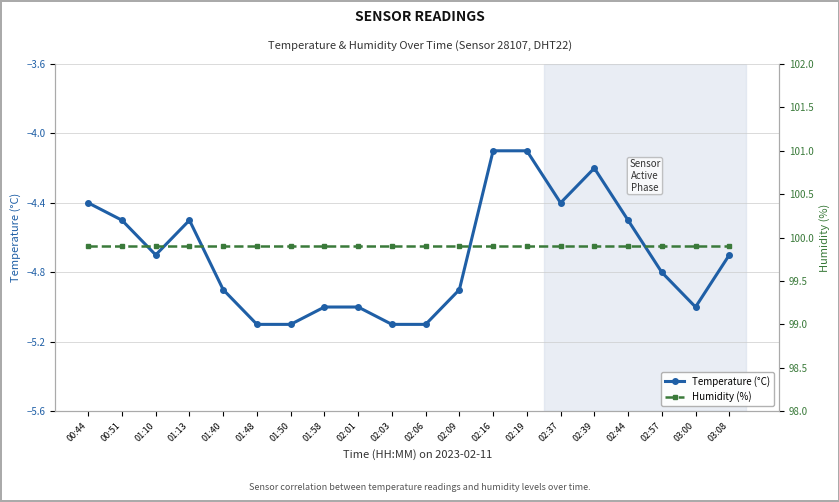

The value of Humidity (%) at 01:13 is 52.0. True or false?

False